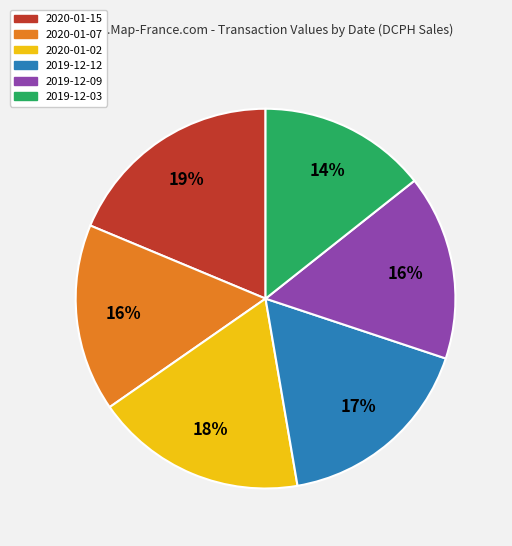

True or false: 2019-12-12 accounts for 31% of the total.

False